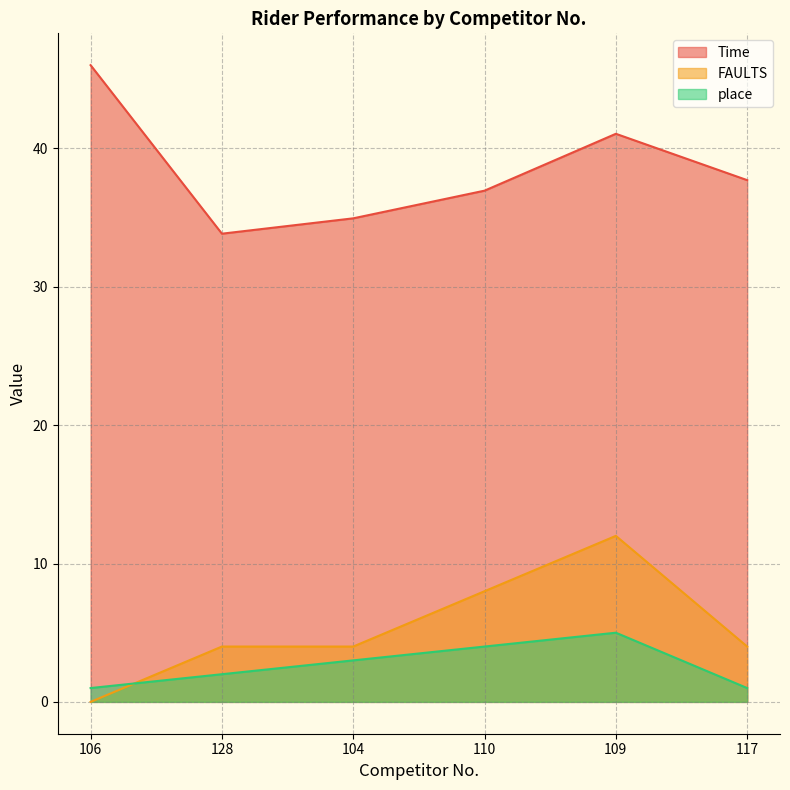

How many data points in place are less than 3?

3